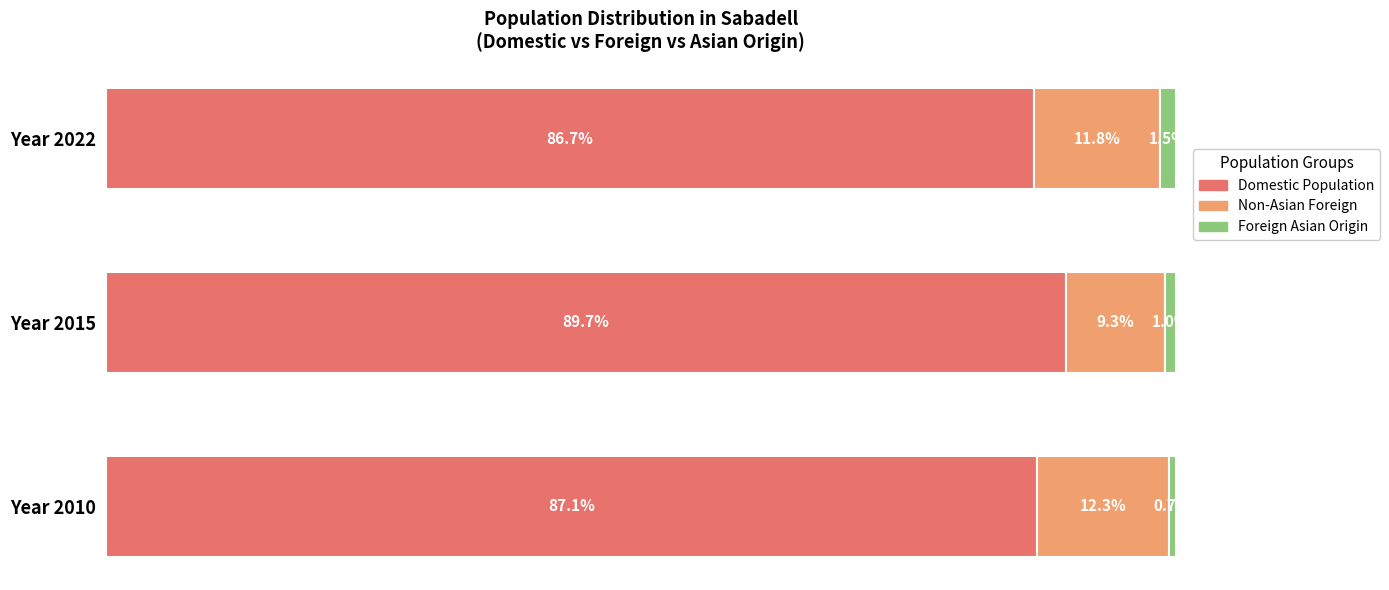

Which category has the lowest value in the Domestic Population series?

Year 2022